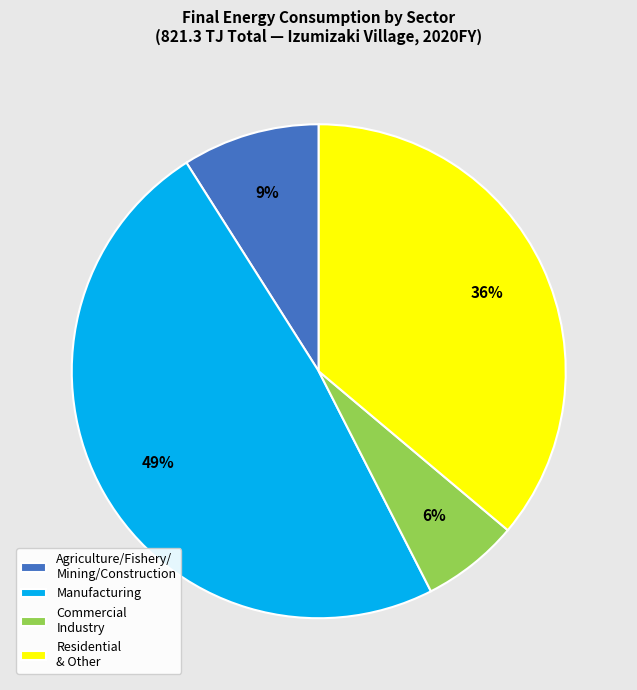

Rank the categories by value from lowest to highest.

Commercial Industry, Agriculture/Fishery/ Mining/Construction, Residential & Other, Manufacturing